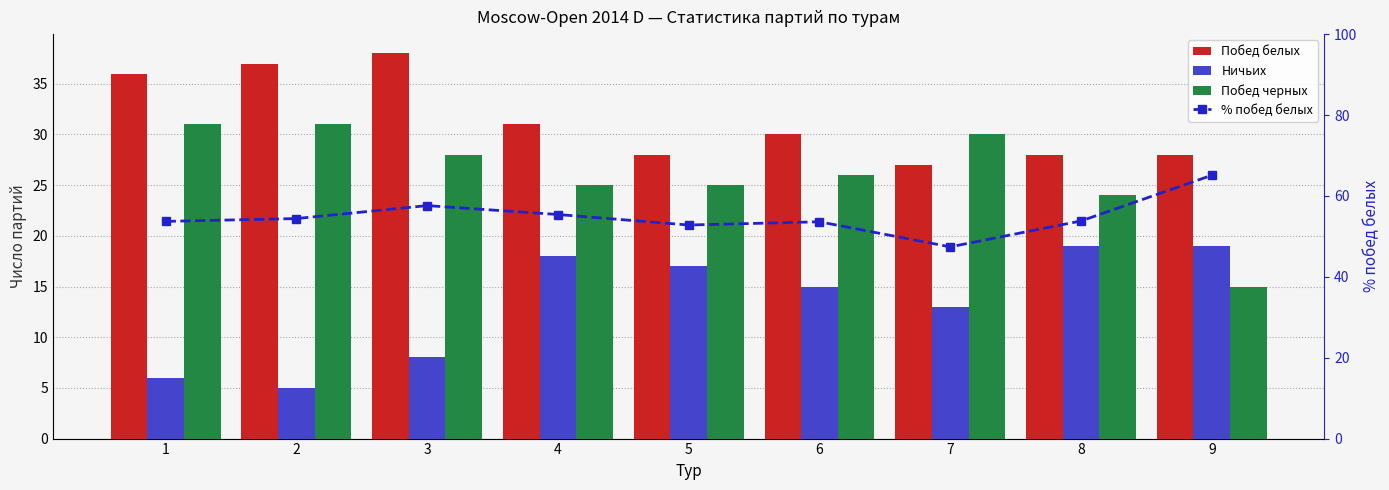

Reading left to right, what are all the values shown in this chart?

Побед белых: 36.0	37.0	38.0	31.0	28.0	30.0	27.0	28.0	28.0
Ничьих: 6.0	5.0	8.0	18.0	17.0	15.0	13.0	19.0	19.0
Побед черных: 31.0	31.0	28.0	25.0	25.0	26.0	30.0	24.0	15.0
% побед белых: 53.7	54.4	57.6	55.4	52.8	53.6	47.4	53.8	65.1